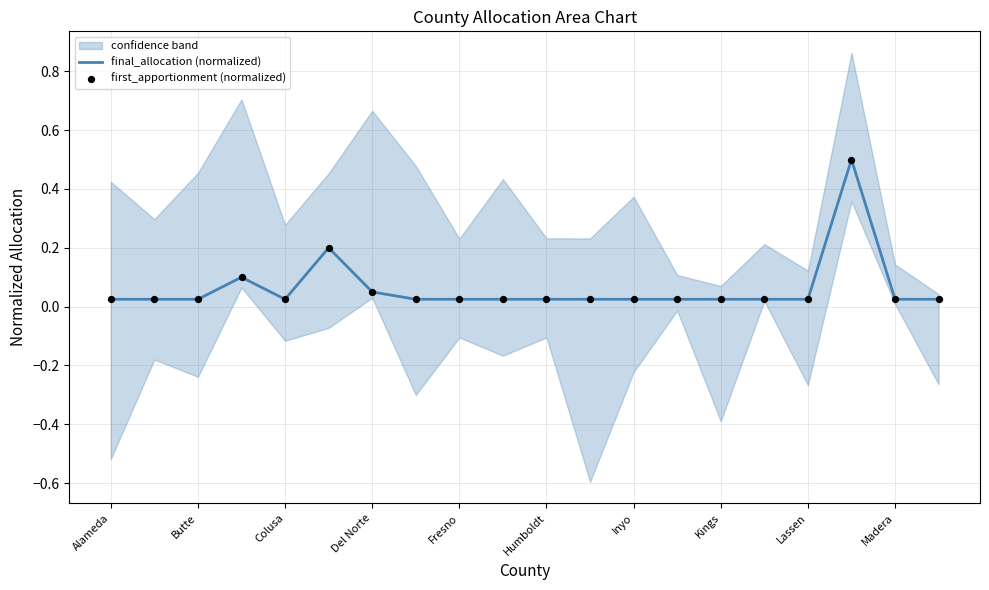

What is the highest value of the final_allocation (normalized) series?

0.5